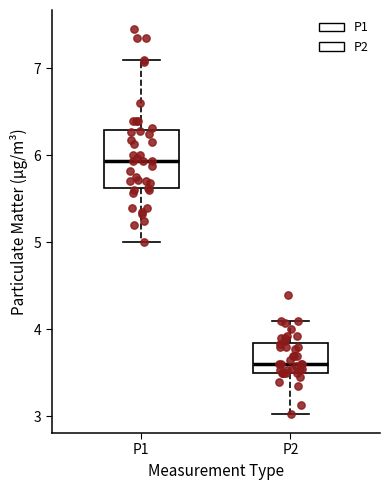

Which box has the lowest median line?

P2